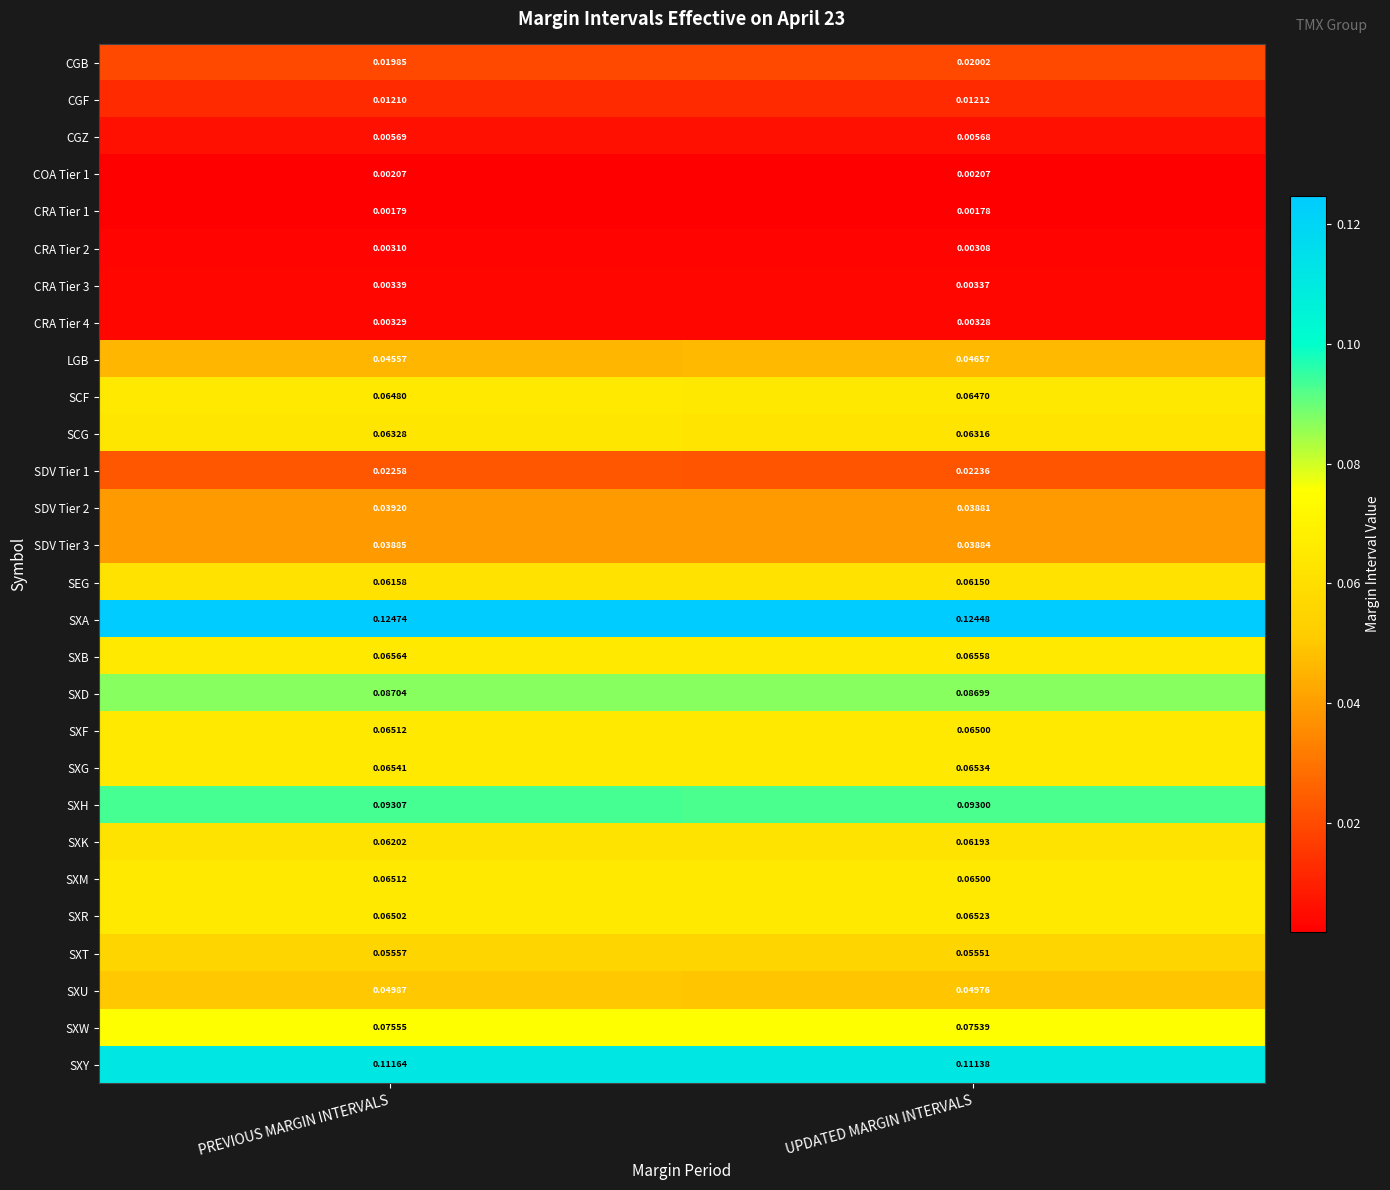

Which category has the lowest value across all series?

UPDATED MARGIN INTERVALS